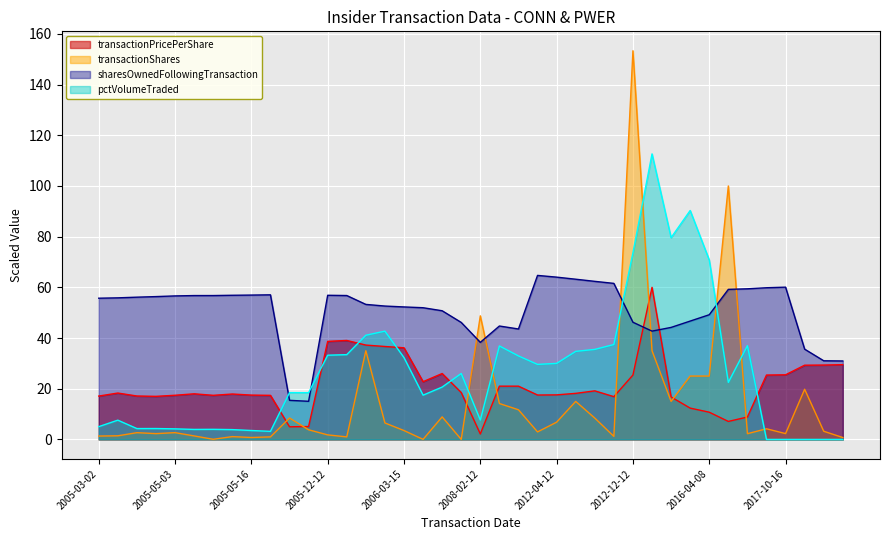

What is the label of the 20th point from the left?

2008-02-01